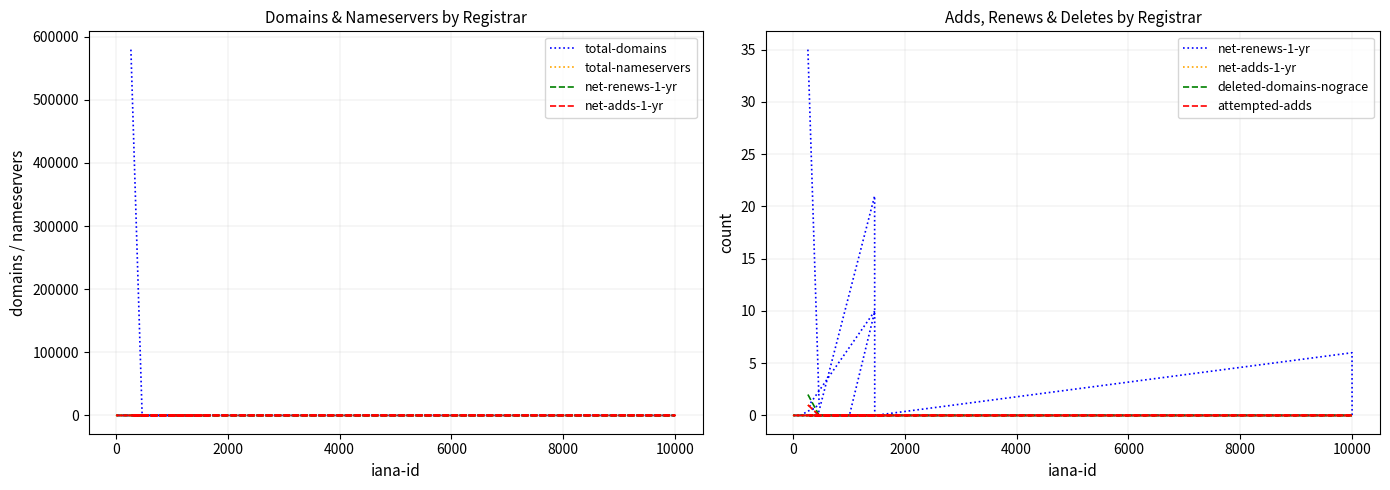

At how many categories does at least one series exceed 364750?

1